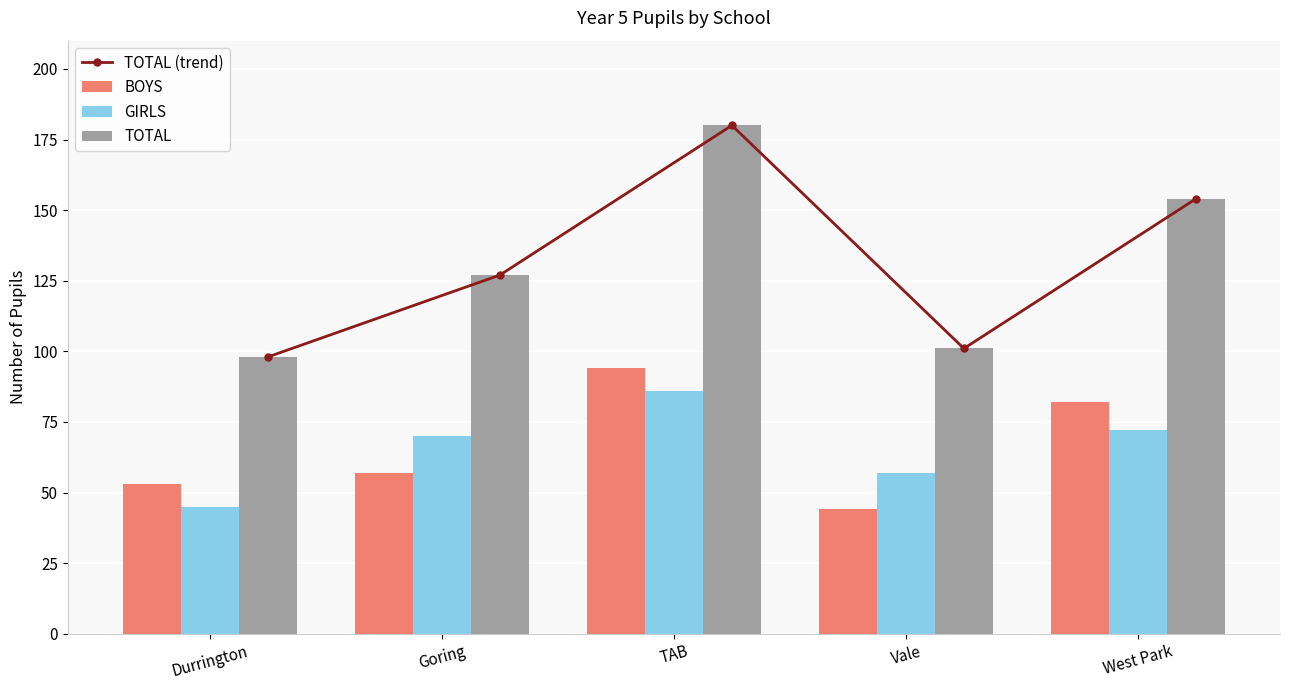

Reading left to right, what are all the values shown in this chart?

TOTAL (trend): 98	127	180	101	154
BOYS: 53	57	94	44	82
GIRLS: 45	70	86	57	72
TOTAL: 98	127	180	101	154